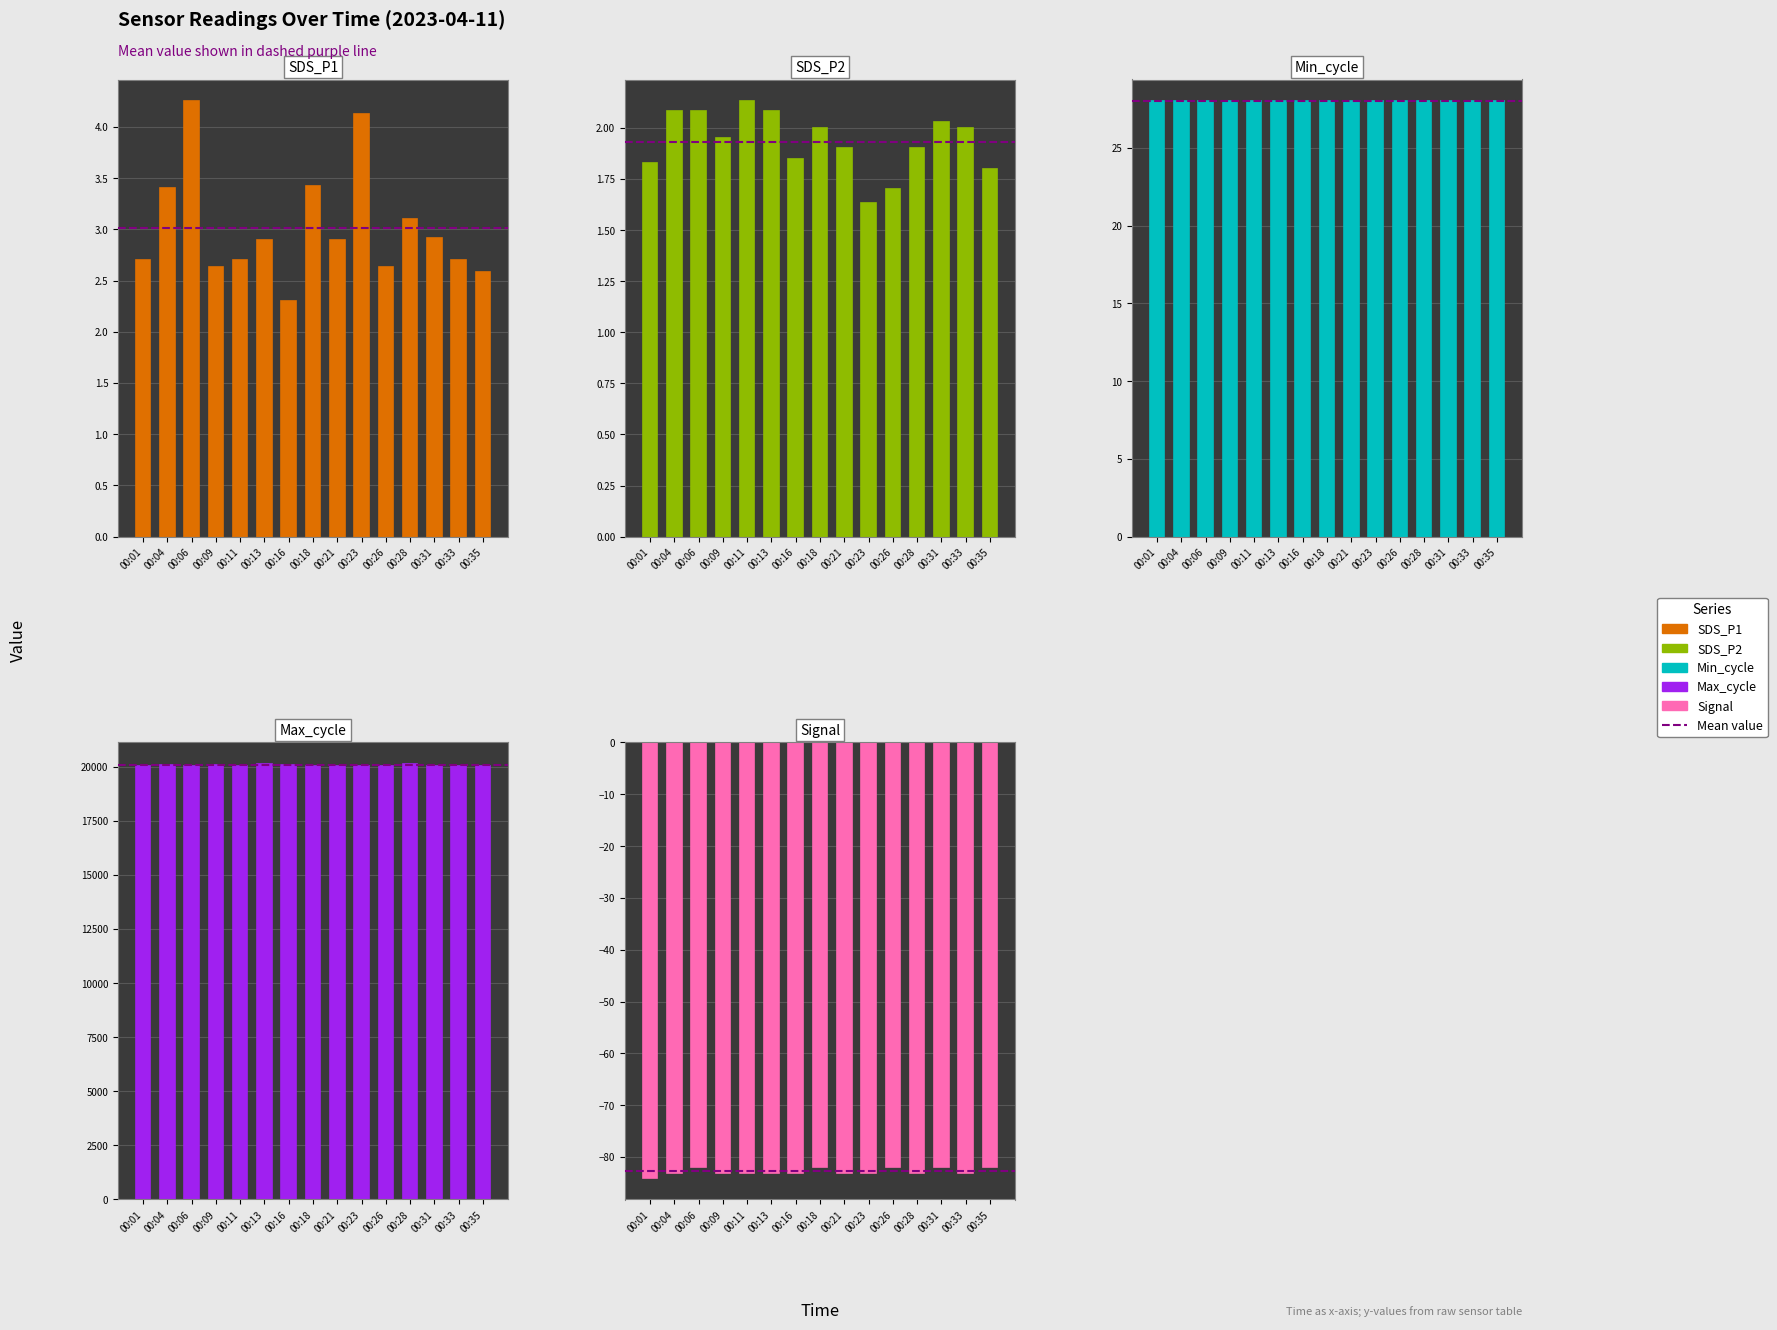

What is the sum of the Min_cycle values at 00:04 and 00:01?

56.0